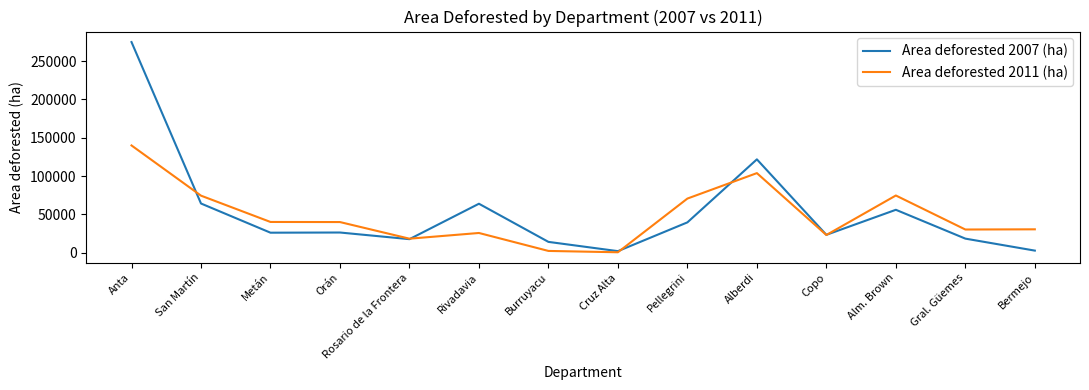

What is the minimum value for Area deforested 2011 (ha)?

548